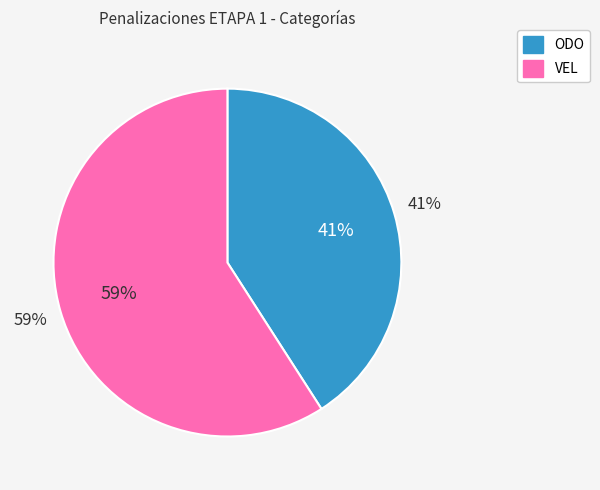

Which category has the biggest portion of the pie?

VEL